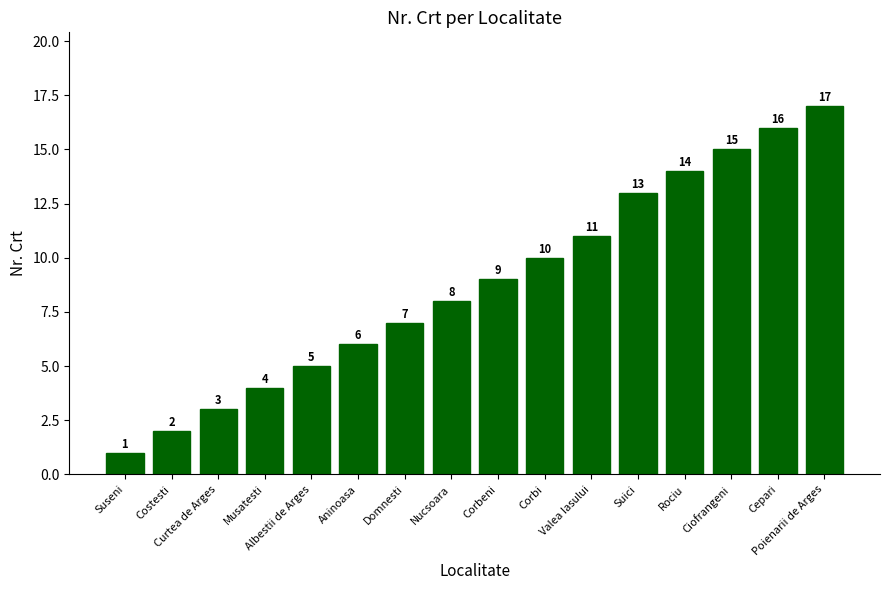

Rank the categories by value from lowest to highest.

Suseni, Costesti, Curtea de Arges, Musatesti, Albestii de Arges, Aninoasa, Domnesti, Nucsoara, Corbeni, Corbi, Valea Iasului, Suici, Rociu, Ciofrangeni, Cepari, Poienarii de Arges